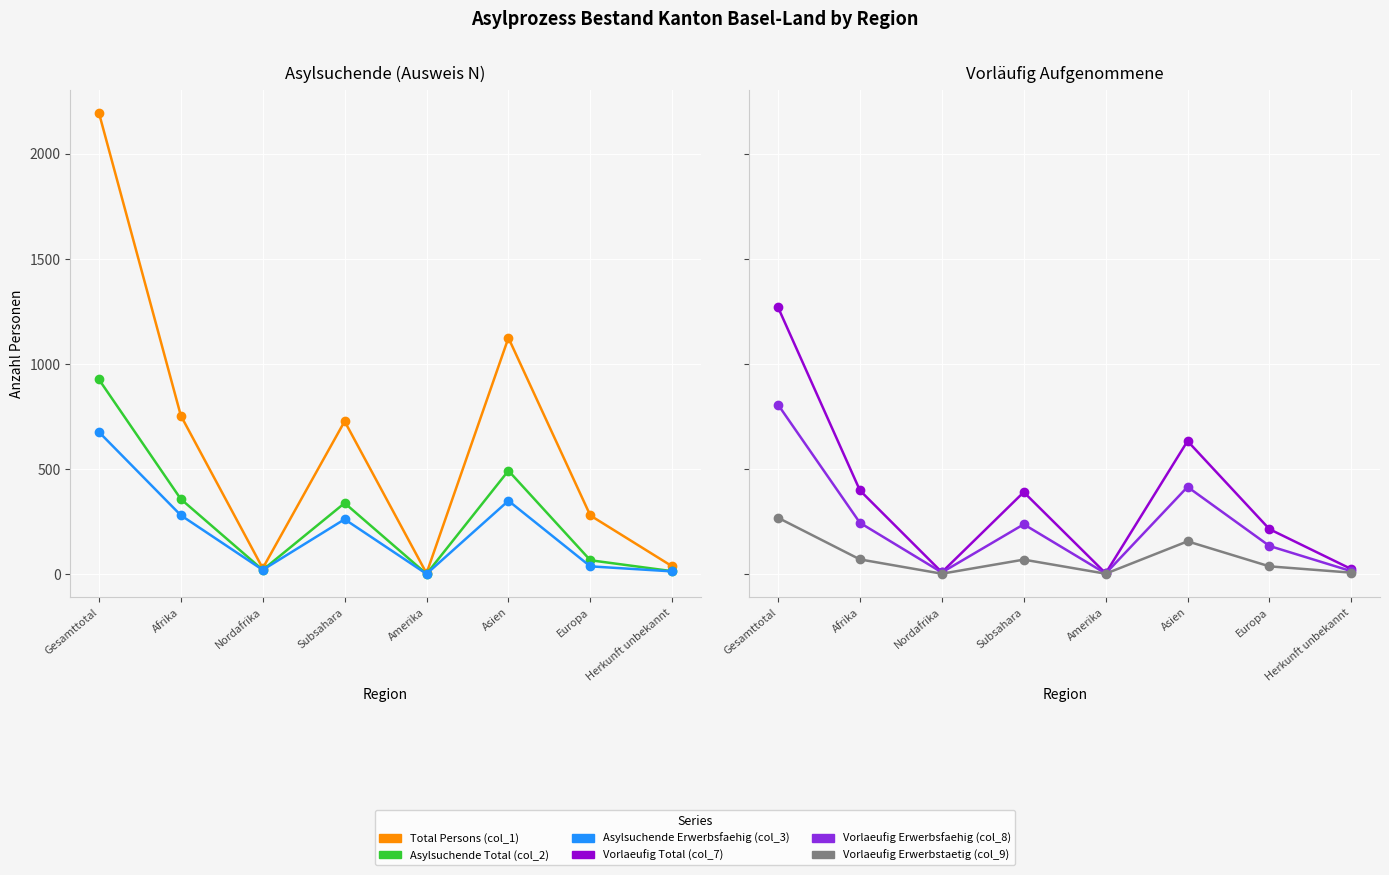

What is the label of the 1st point from the left?

Gesamttotal